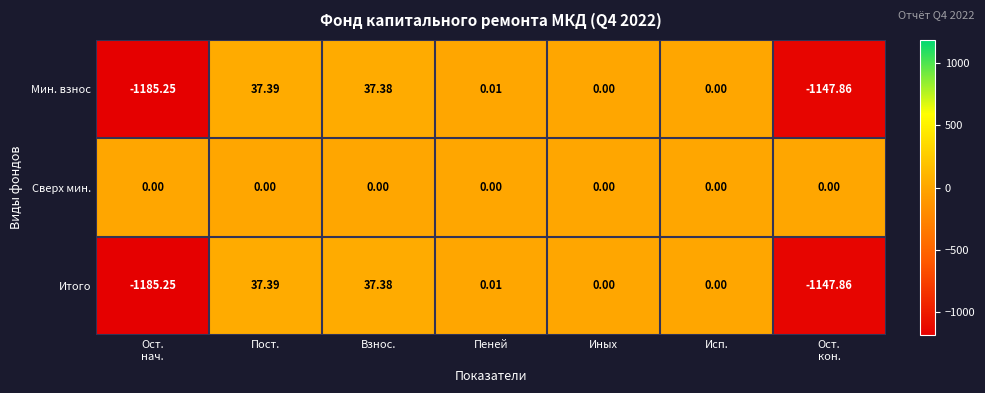

Where does the Мин. взнос series first go above 0?

Пост.